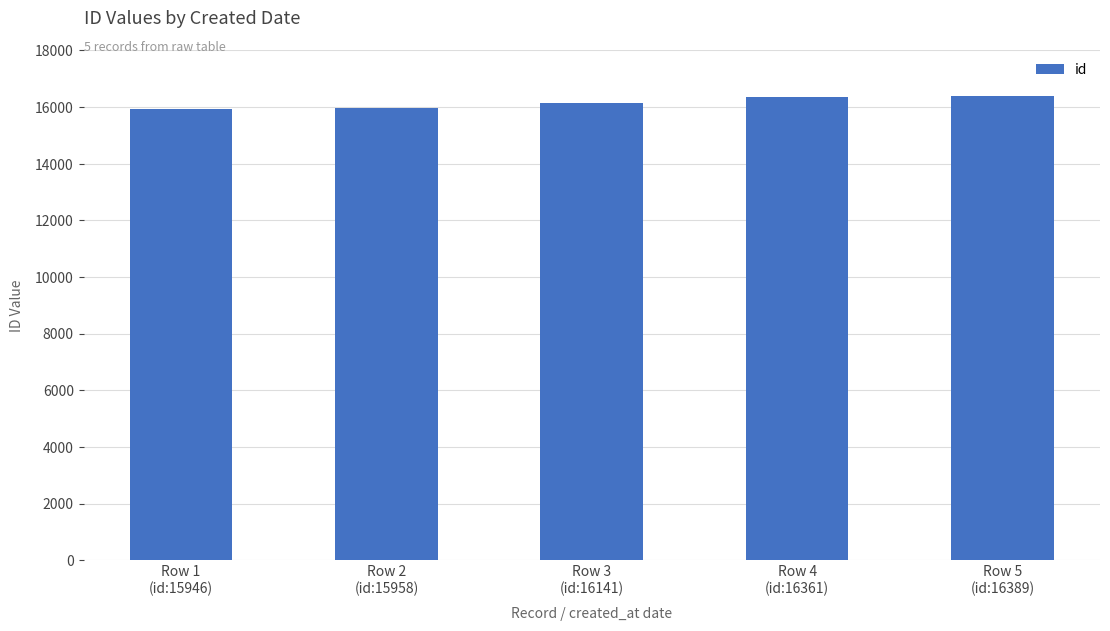

At which label is the value closest to 16167?

Row 3
(id:16141)